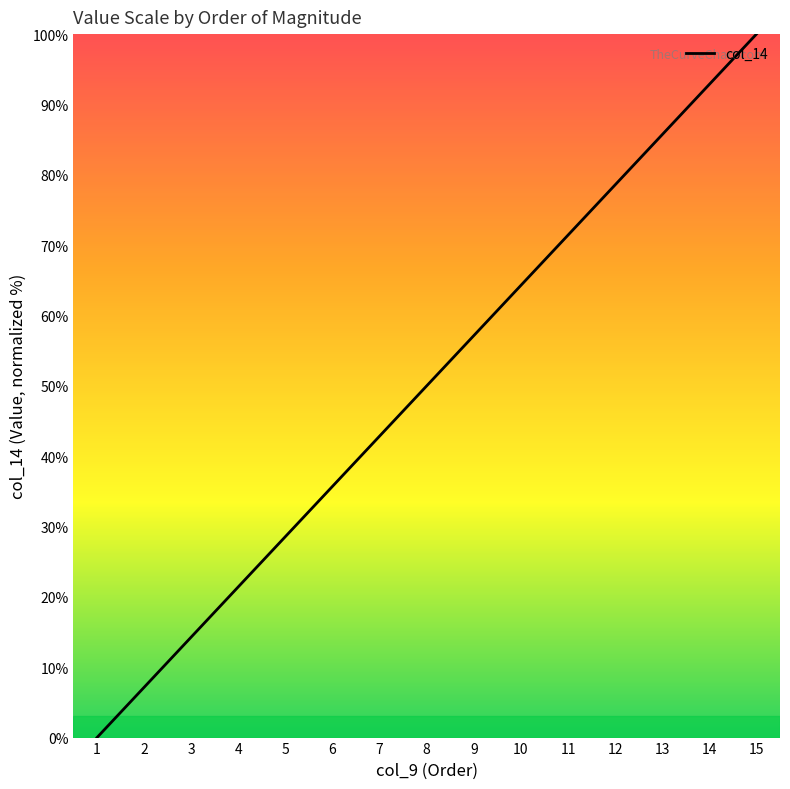

What is the sum of all values?

750.0